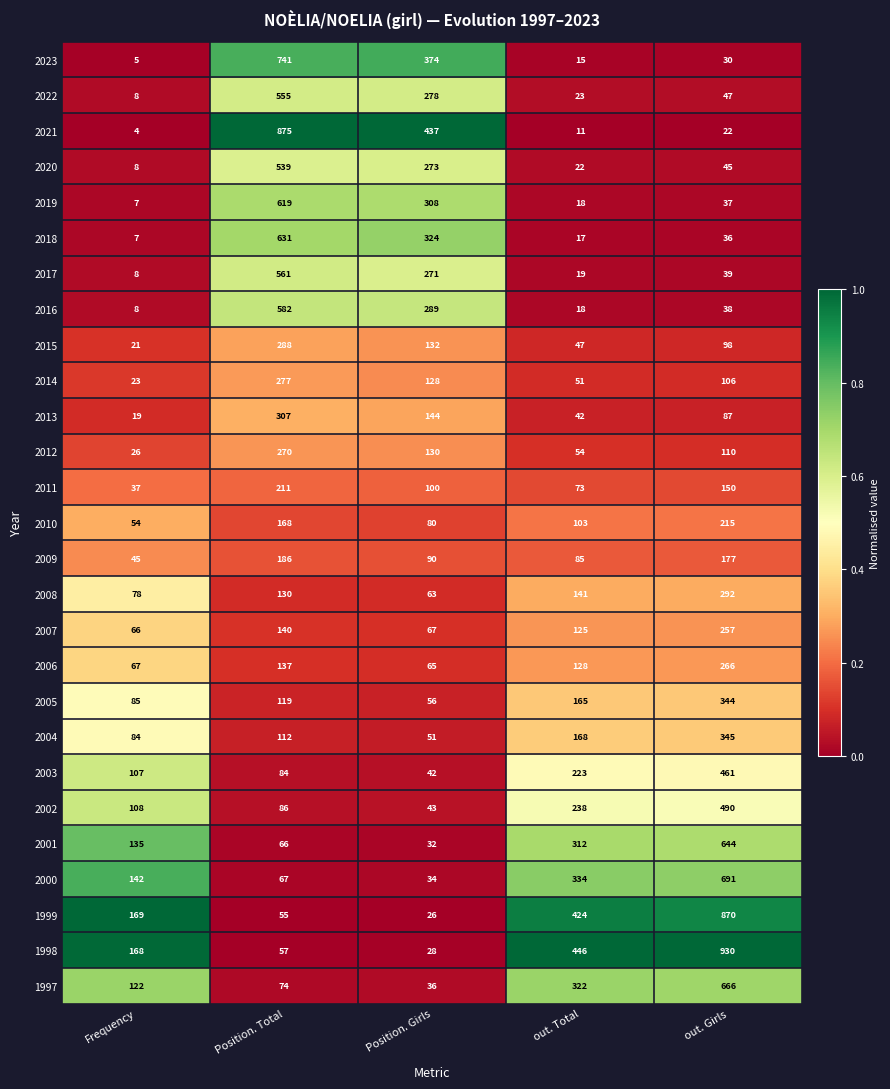

Rank the series at Position. Total from highest to lowest value.

2021, 2023, 2018, 2019, 2016, 2017, 2022, 2020, 2013, 2015, 2014, 2012, 2011, 2009, 2010, 2007, 2006, 2008, 2005, 2004, 2002, 2003, 1997, 2000, 2001, 1998, 1999